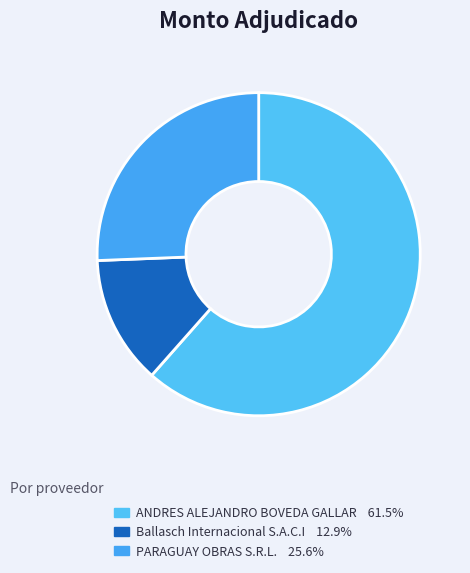

Rank the categories by value from lowest to highest.

Ballasch Internacional S.A.C.I, PARAGUAY OBRAS S.R.L., ANDRES ALEJANDRO BOVEDA GALLAR